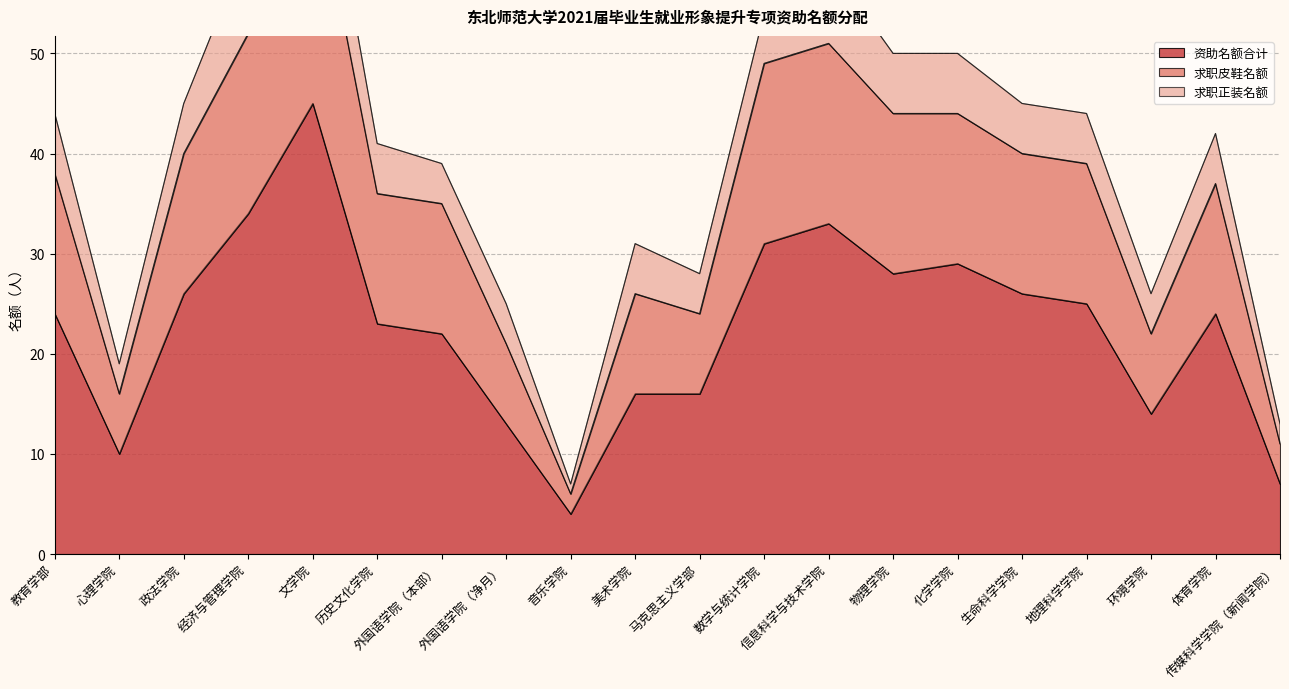

True or false: 资助名额合计 has more than 0 points higher than both neighbors.

True